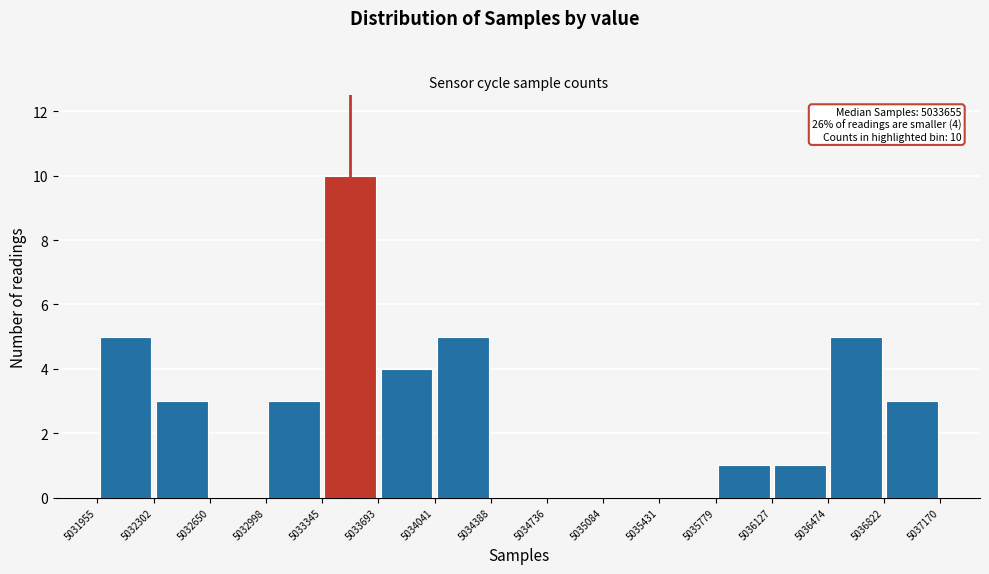

Which range on the x-axis has the tallest bar?

5033345 to 5033693